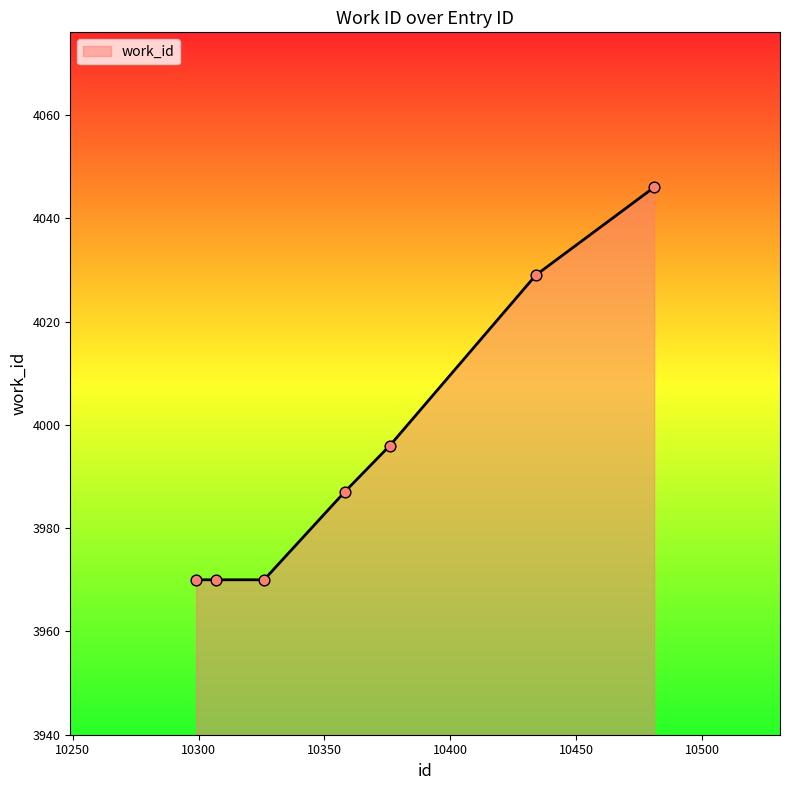

What is the difference between the maximum and second lowest values?

76